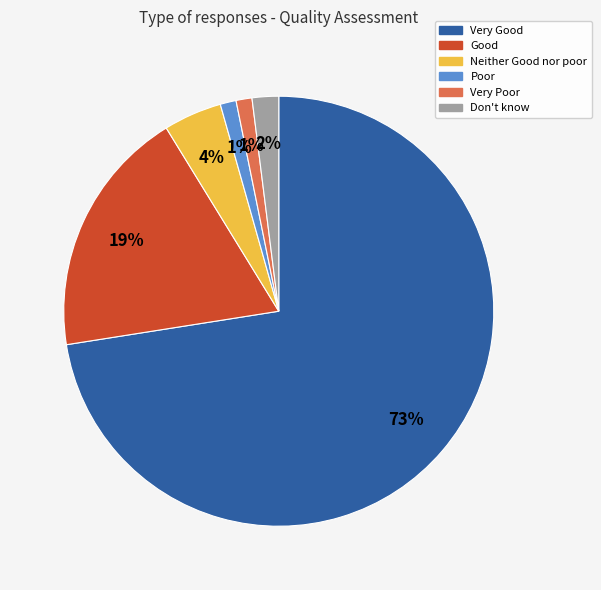

Is it true that Neither Good nor poor is 18% of the pie?

False